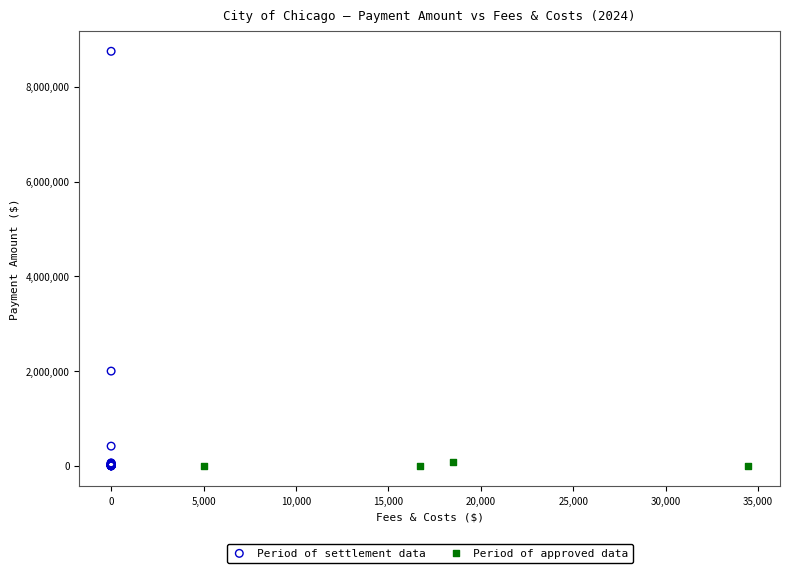

Which series reaches the maximum Y coordinate?

Period of settlement data